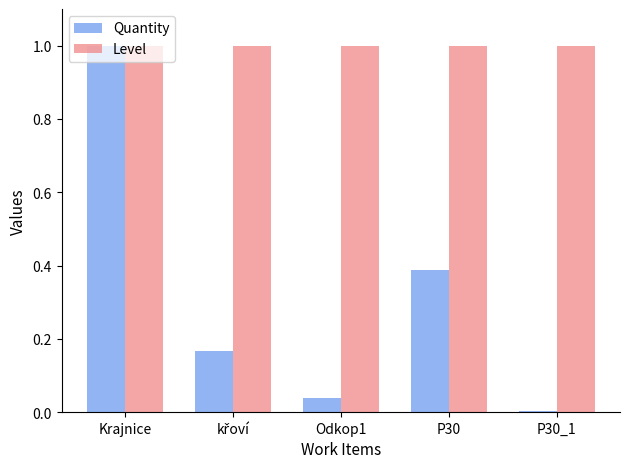

What is the sum of all Level values?

5.0